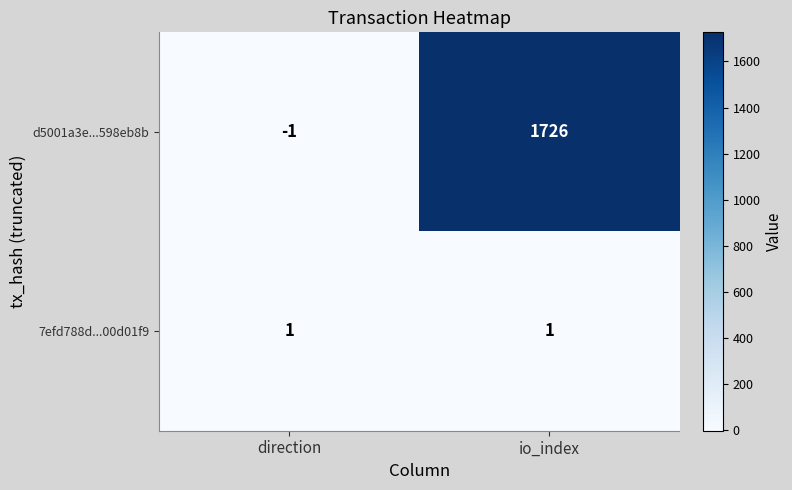

How many categories are shown in the chart?

2